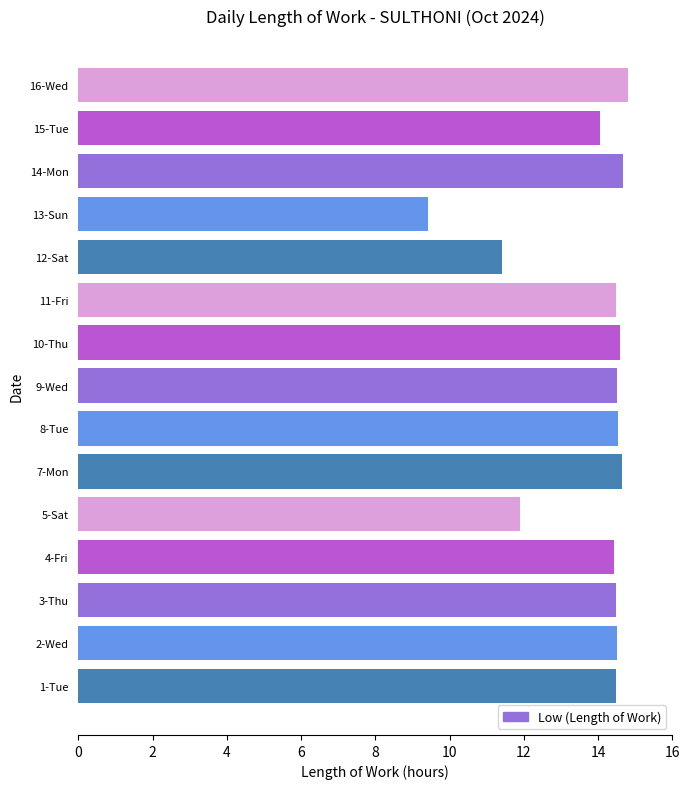

Are the bars horizontal?

Yes